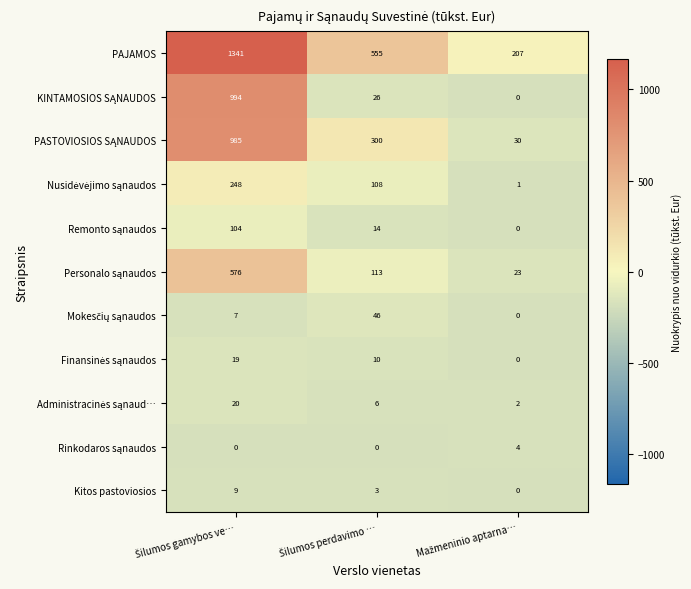

Which series has the widest spread of values?

PAJAMOS